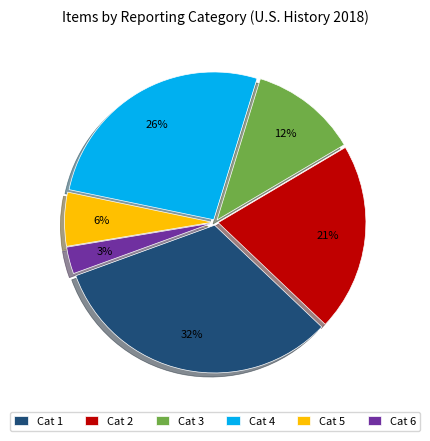

Between Cat 5 and Cat 2, which is larger?

Cat 2